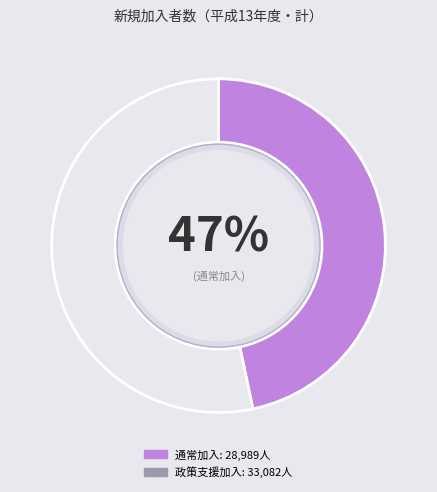

Is there a majority slice in this chart?

Yes